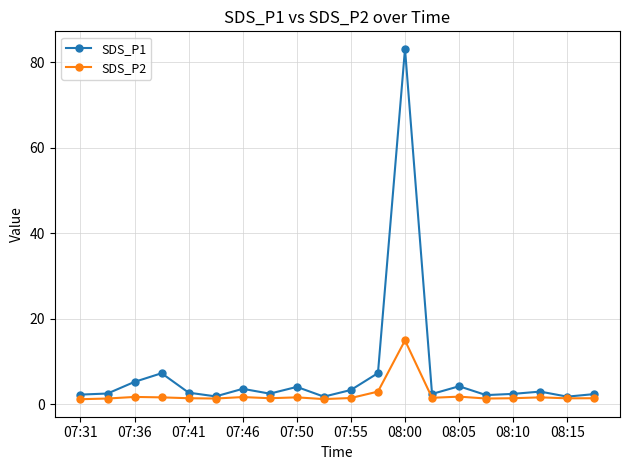

What is the maximum value shown in the chart?

83.2